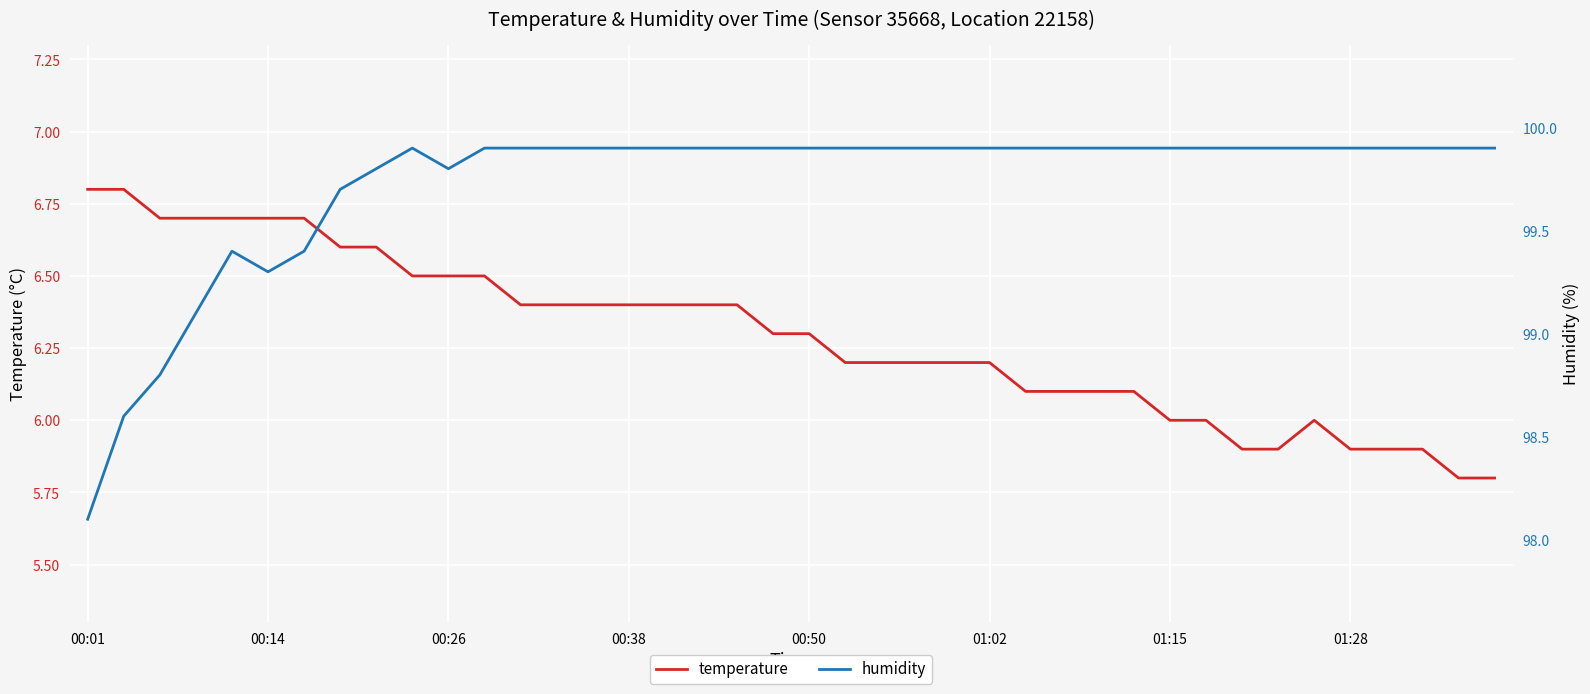

True or false: temperature has a value of 6.0 at 01:15.

True